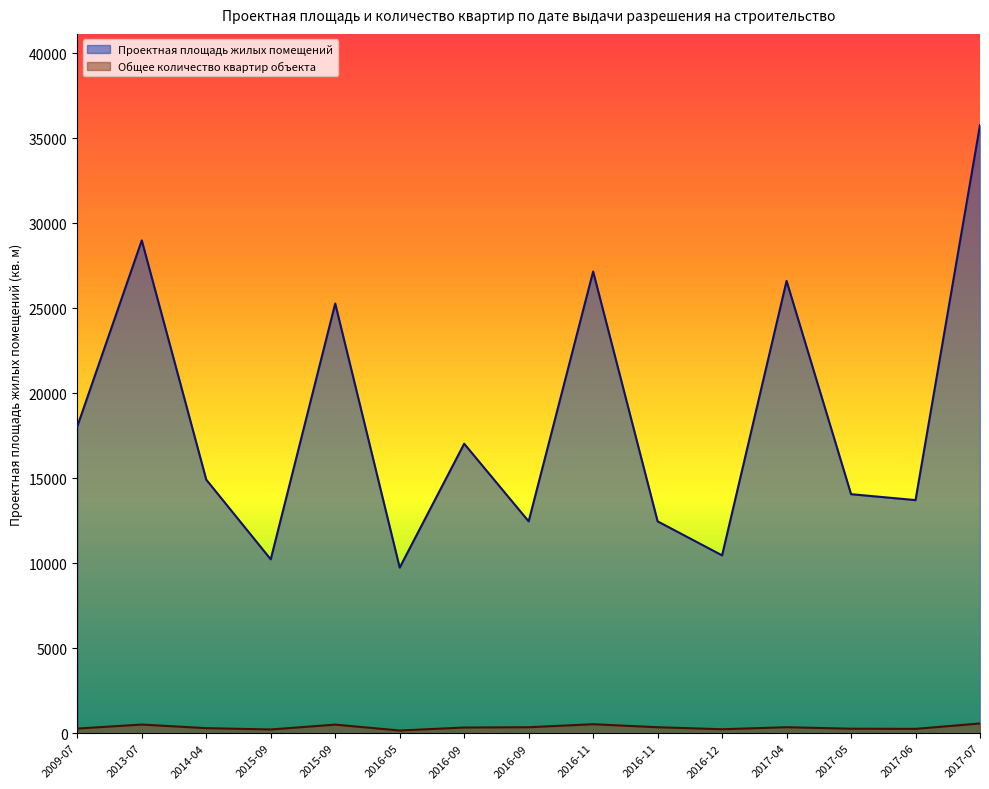

What is the greatest value displayed?

35780